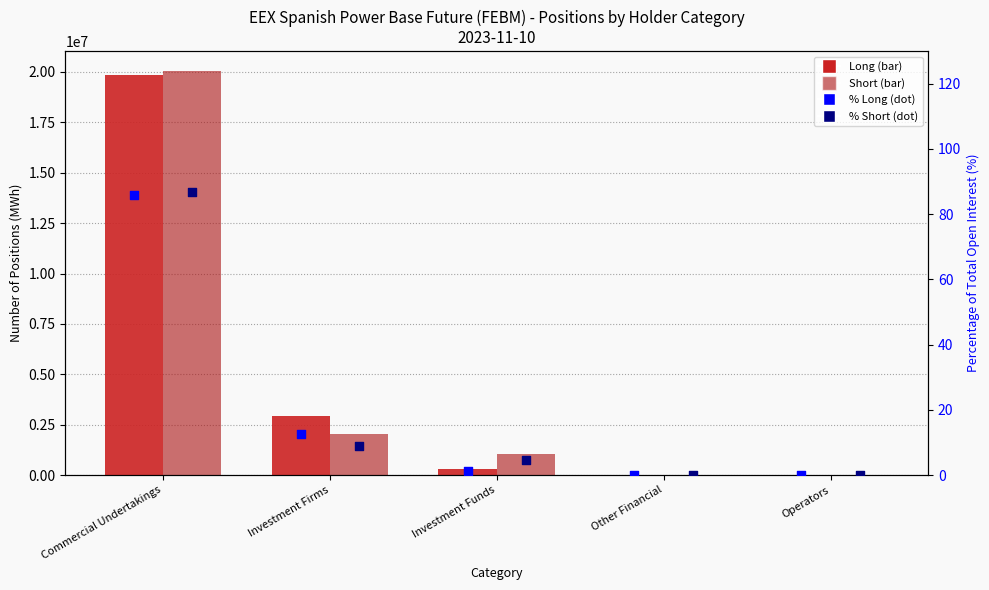

Which series has the largest Y range (max minus min)?

Short